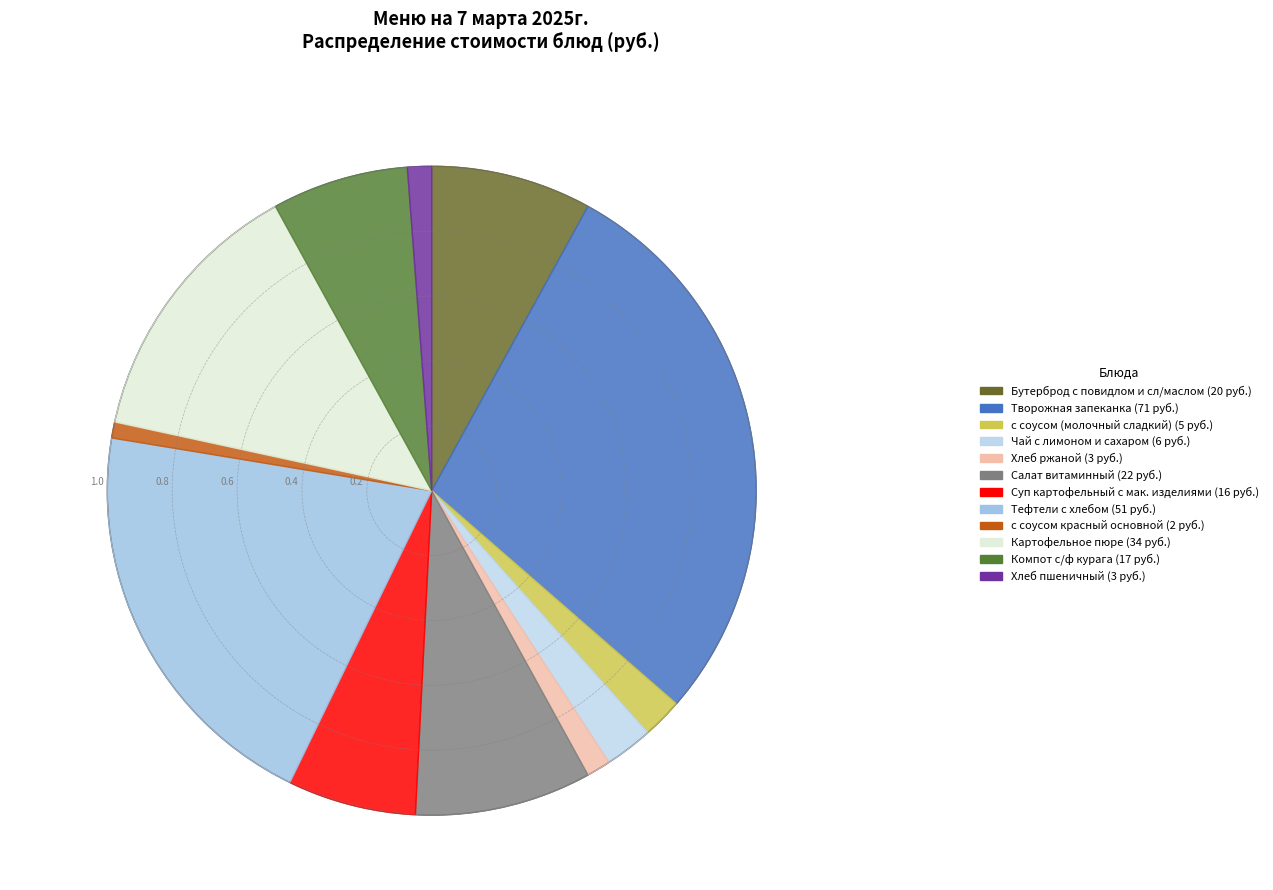

Count the number of slices in the pie.

12